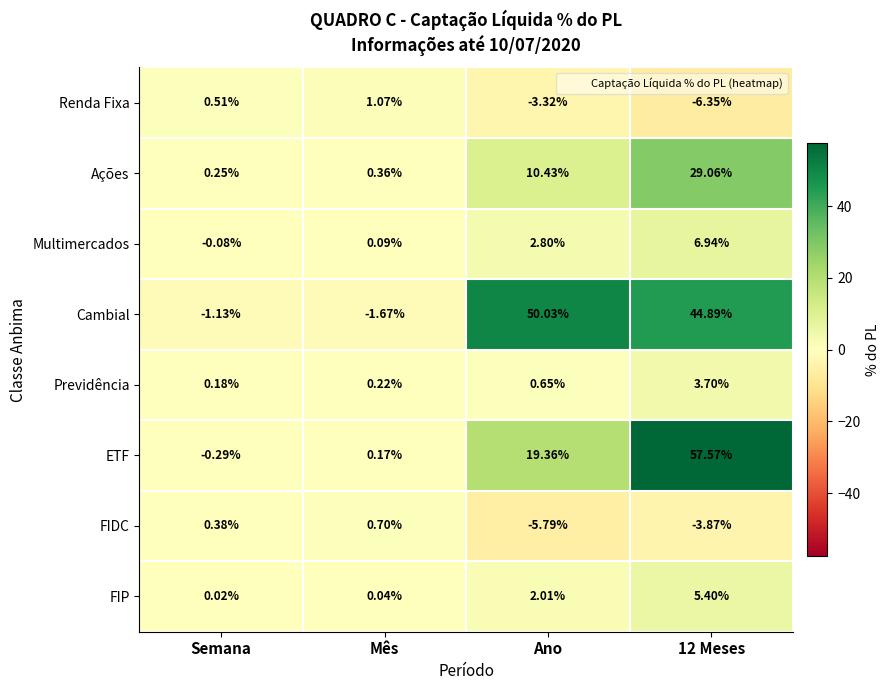

At which label is Ações closest to 14?

Ano